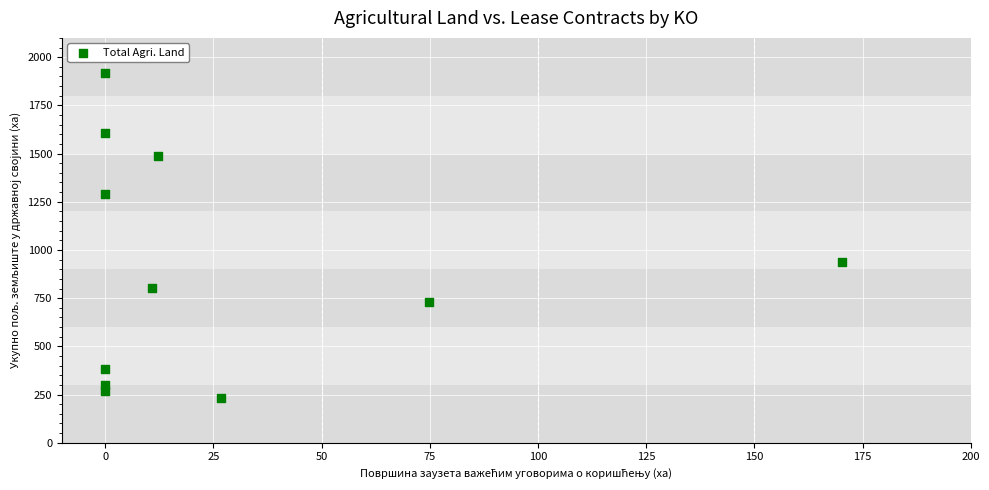

What Y value in the scatter plot is closest to 1074?

937.7